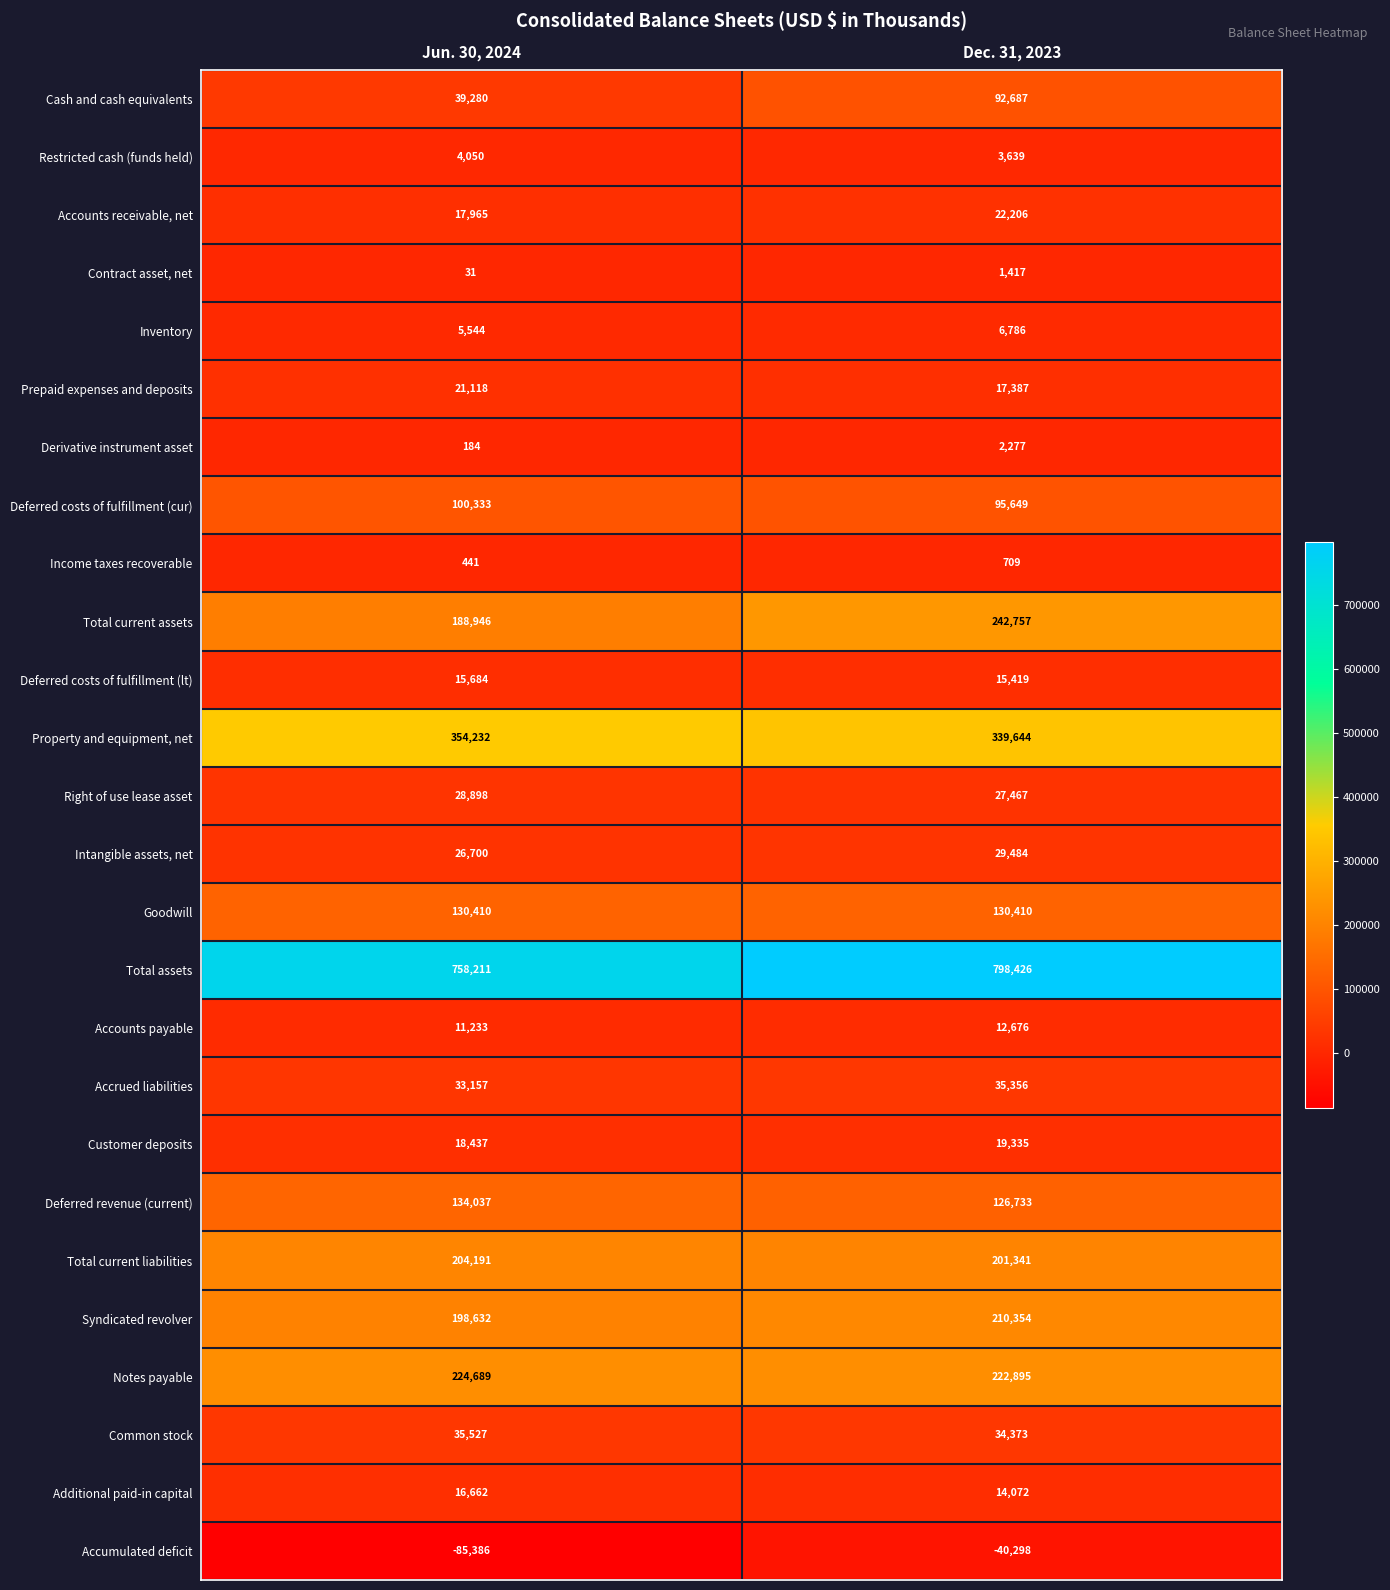

The value of Total current liabilities at Jun. 30, 2024 is 299646. True or false?

False